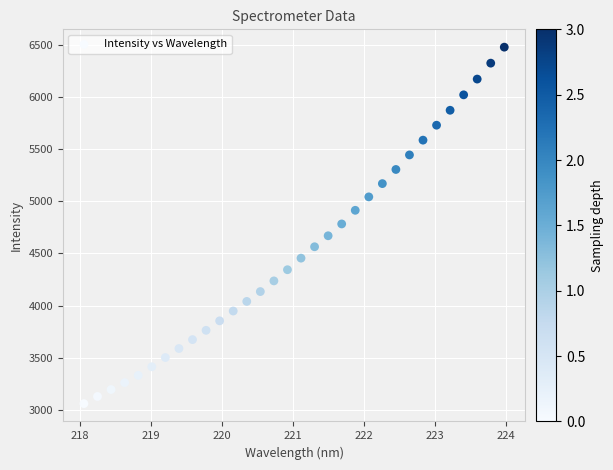

What is the range of X values (max minus min)?

5.9